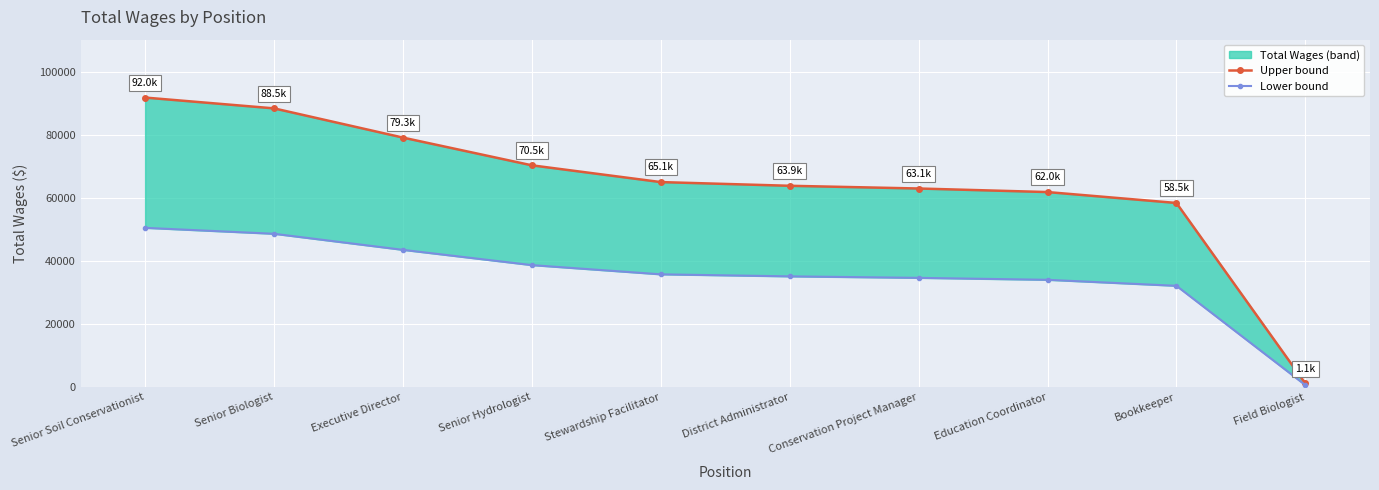

True or false: Lower and Upper cross at least once.

False